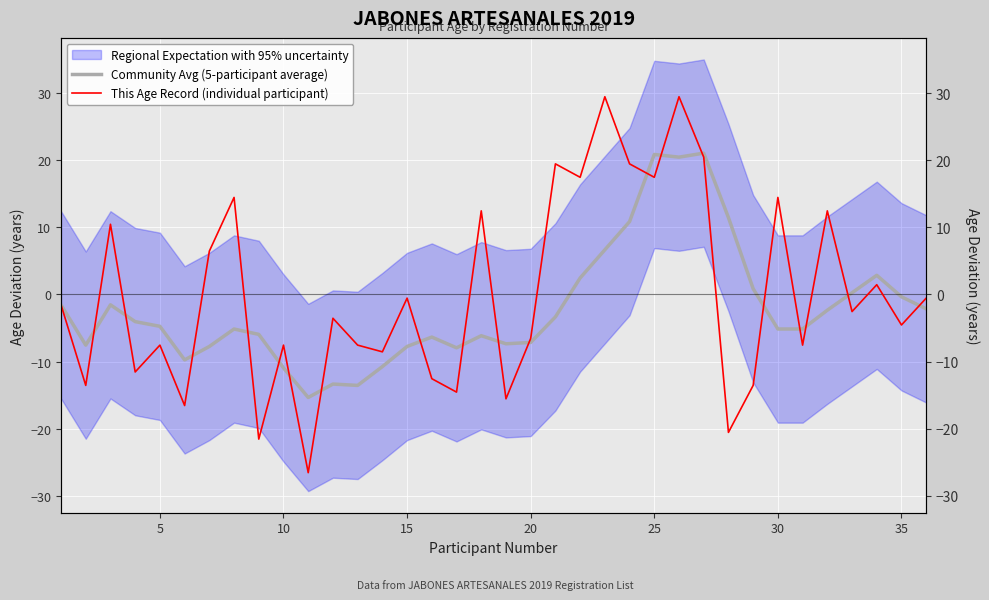

Is it true that This Age Record (individual participant) equals 10.4 at 10?

True